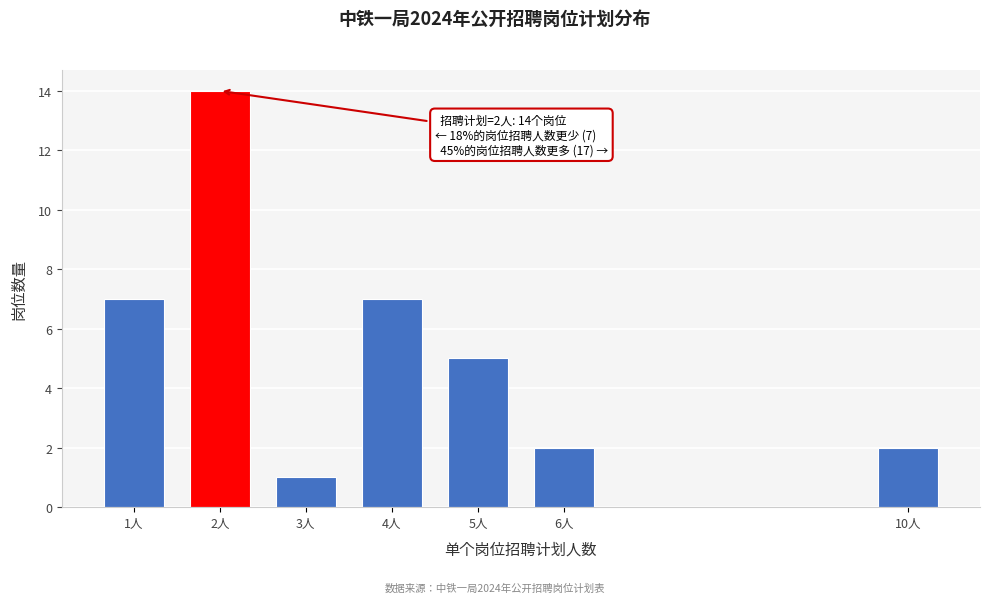

Reading right to left, extract all data points from this chart.

10人=2	6人=2	5人=5	4人=7	3人=1	2人=14	1人=7